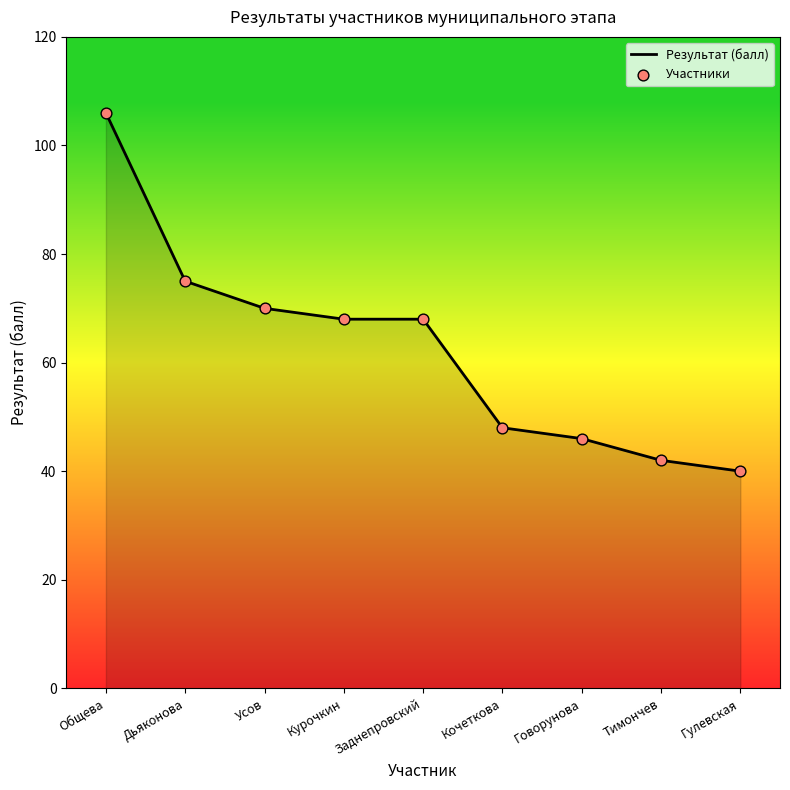

Approximately how many times larger is the value at Заднепровский compared to Говорунова?

1.5